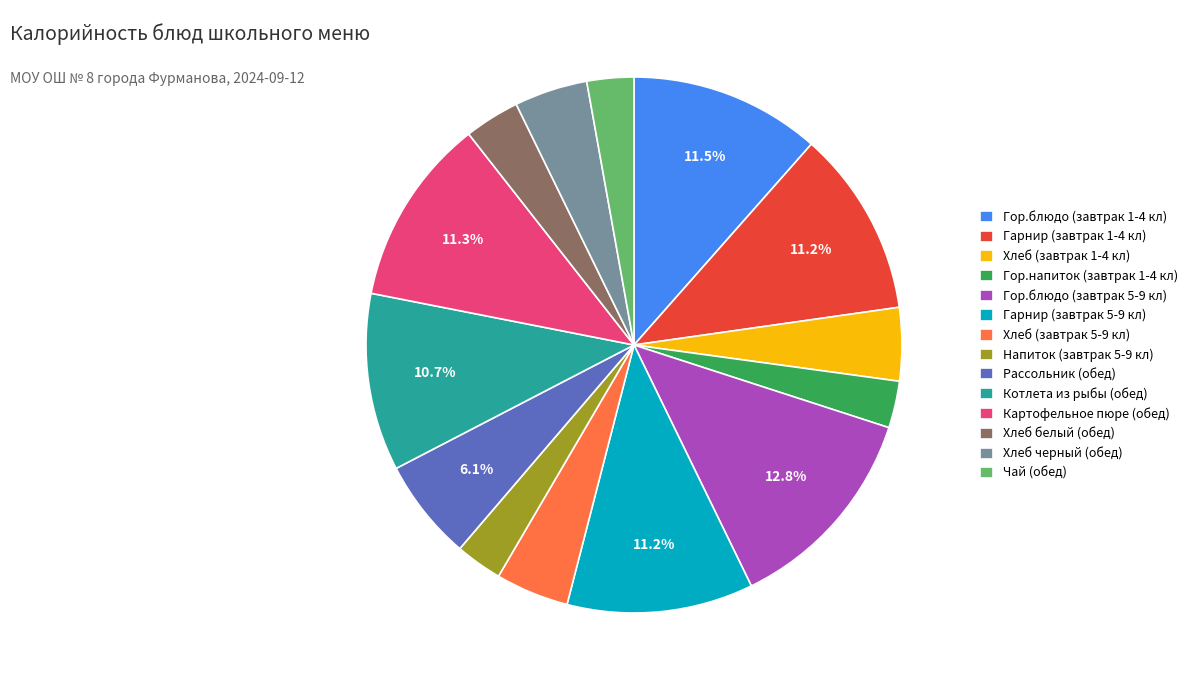

Approximately how many times larger is the value at Гарнир (завтрак 5-9 кл) compared to Чай (обед)?

4.0